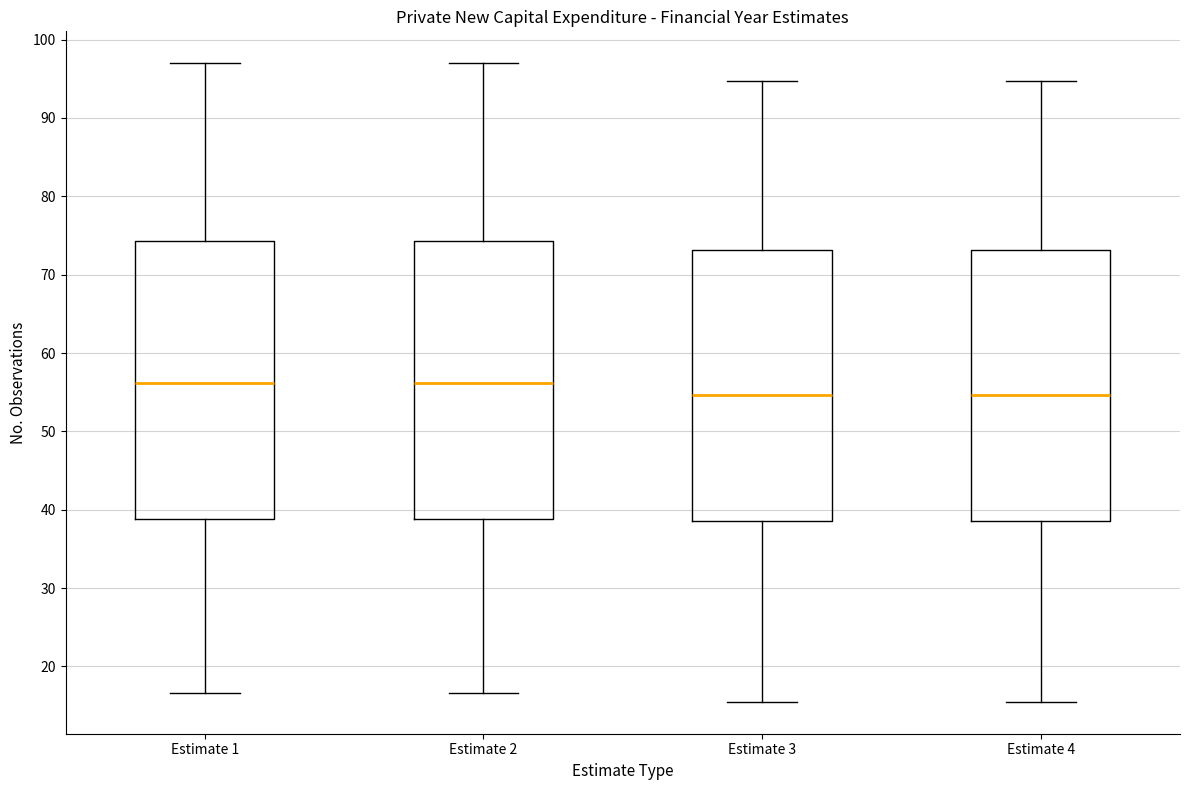

Where does the lower whisker of the box for Estimate 3 end on the y-axis? The values are not printed on the chart, so give them approximately, as read against the axis.

15